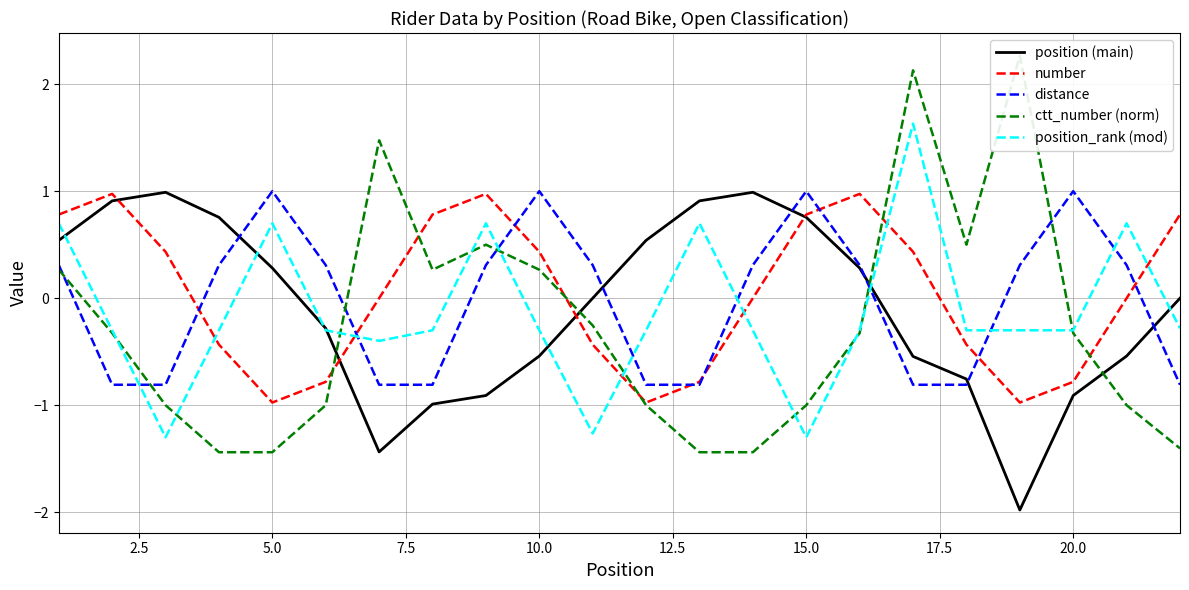

Reading left to right, extract all data points from this chart.

position (main): 0.5	0.9	1.0	0.8	0.3	-0.3	-1.4	-1.0	-0.9	-0.5	-0.0	0.5	0.9	1.0	0.8	0.3	-0.5	-0.8	-2.0	-0.9	-0.5	-0.0
number: 0.8	1.0	0.4	-0.4	-1.0	-0.8	-0.0	0.8	1.0	0.4	-0.4	-1.0	-0.8	-0.0	0.8	1.0	0.4	-0.4	-1.0	-0.8	-0.0	0.8
distance: 0.3	-0.8	-0.8	0.3	1.0	0.3	-0.8	-0.8	0.3	1.0	0.3	-0.8	-0.8	0.3	1.0	0.3	-0.8	-0.8	0.3	1.0	0.3	-0.8
ctt_number (norm): 0.3	-0.3	-1.0	-1.4	-1.4	-1.0	1.5	0.3	0.5	0.3	-0.3	-1.0	-1.4	-1.4	-1.0	-0.3	2.1	0.5	2.3	-0.3	-1.0	-1.4
position_rank (mod): 0.7	-0.3	-1.3	-0.3	0.7	-0.3	-0.4	-0.3	0.7	-0.3	-1.3	-0.3	0.7	-0.3	-1.3	-0.3	1.6	-0.3	-0.3	-0.3	0.7	-0.3